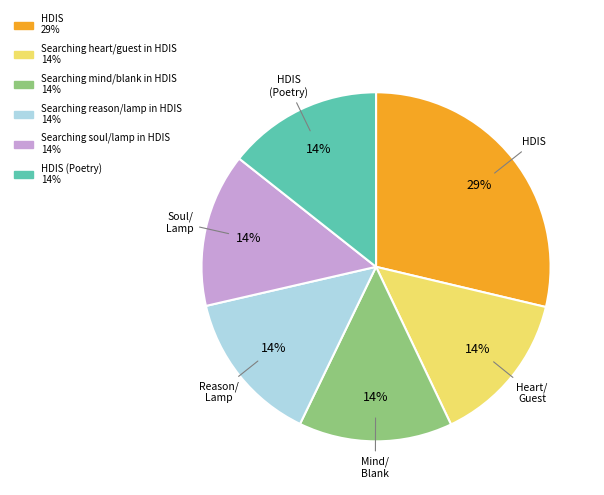

Is there any slice that represents more than half of the pie?

No